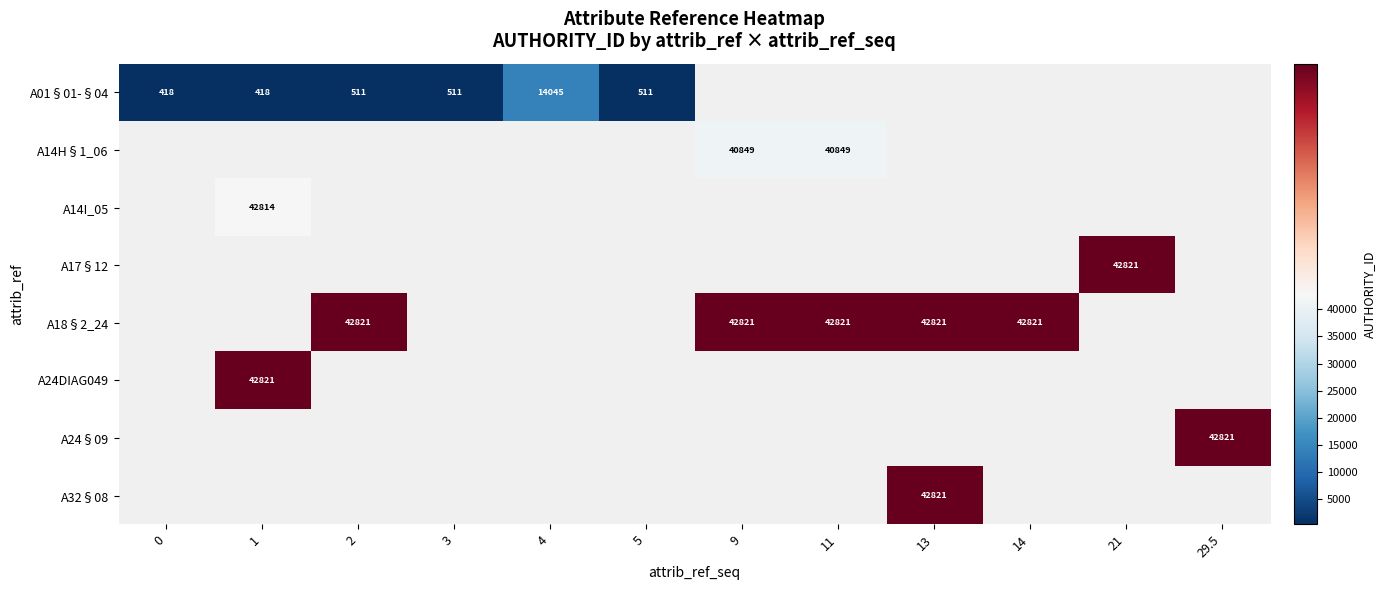

At how many categories does at least one series exceed 3729?

9